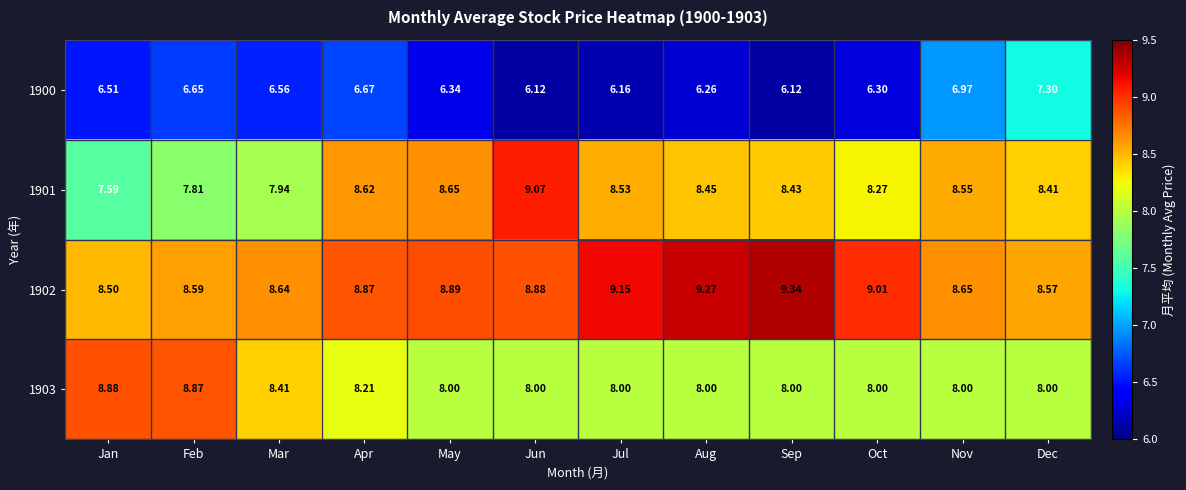

At Jun, list the series in order from smallest to largest.

1900, 1903, 1902, 1901